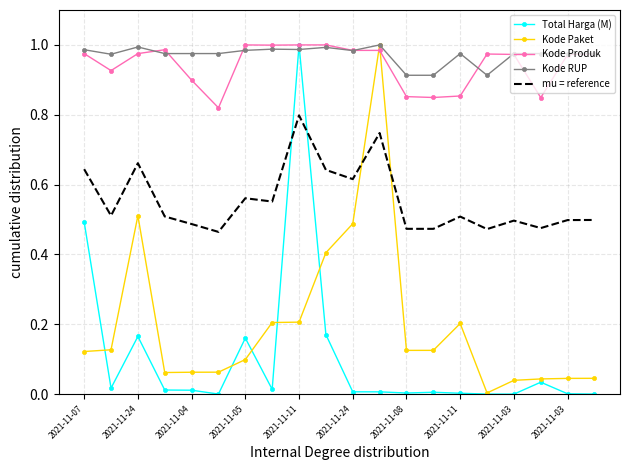

True or false: Kode Paket and mu = reference intersect in this chart.

True